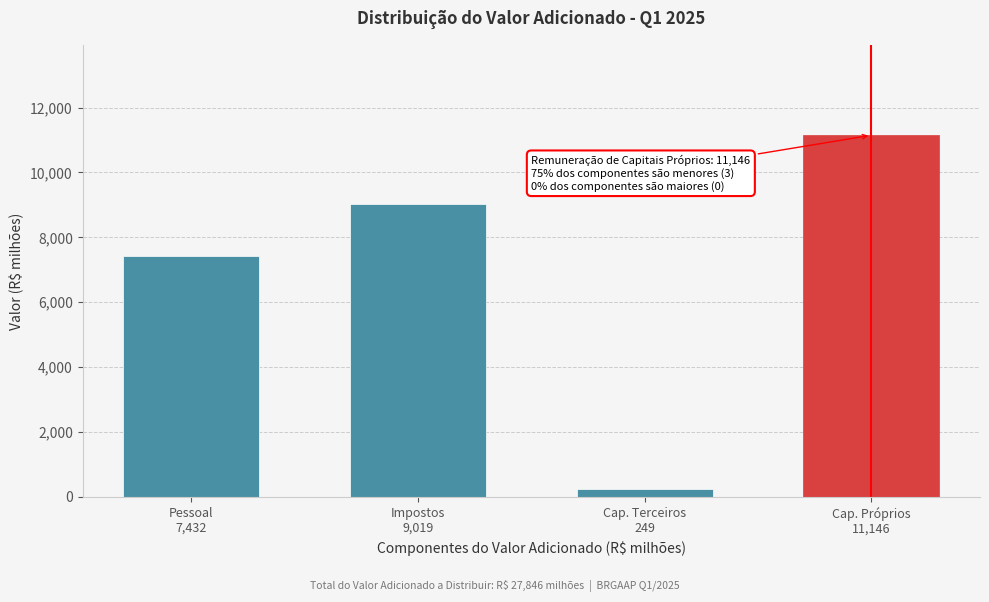

Reading left to right, list all the values displayed in this chart.

7432	9019	249	11146